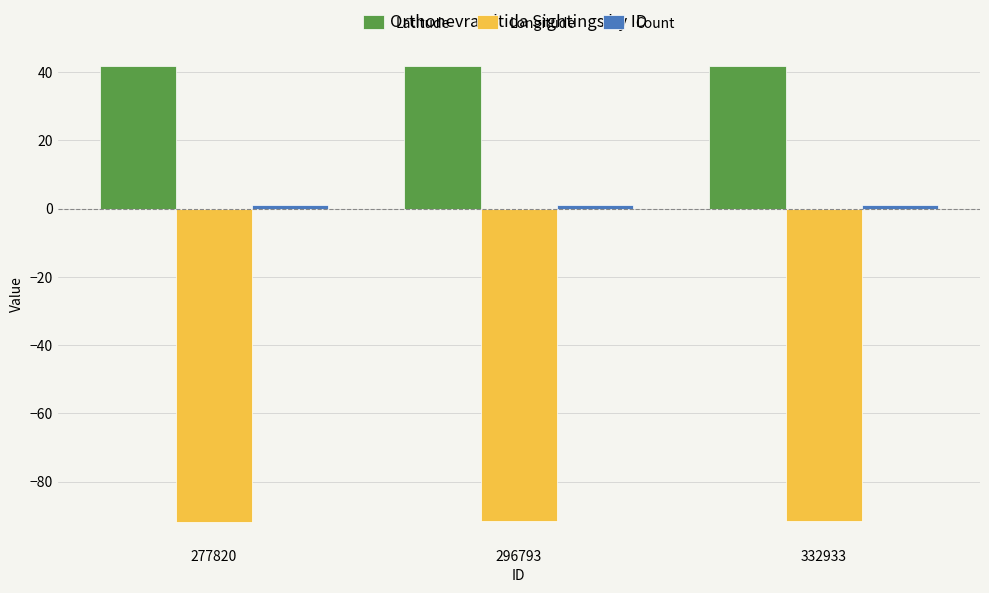

How many distinct data groups are displayed?

3